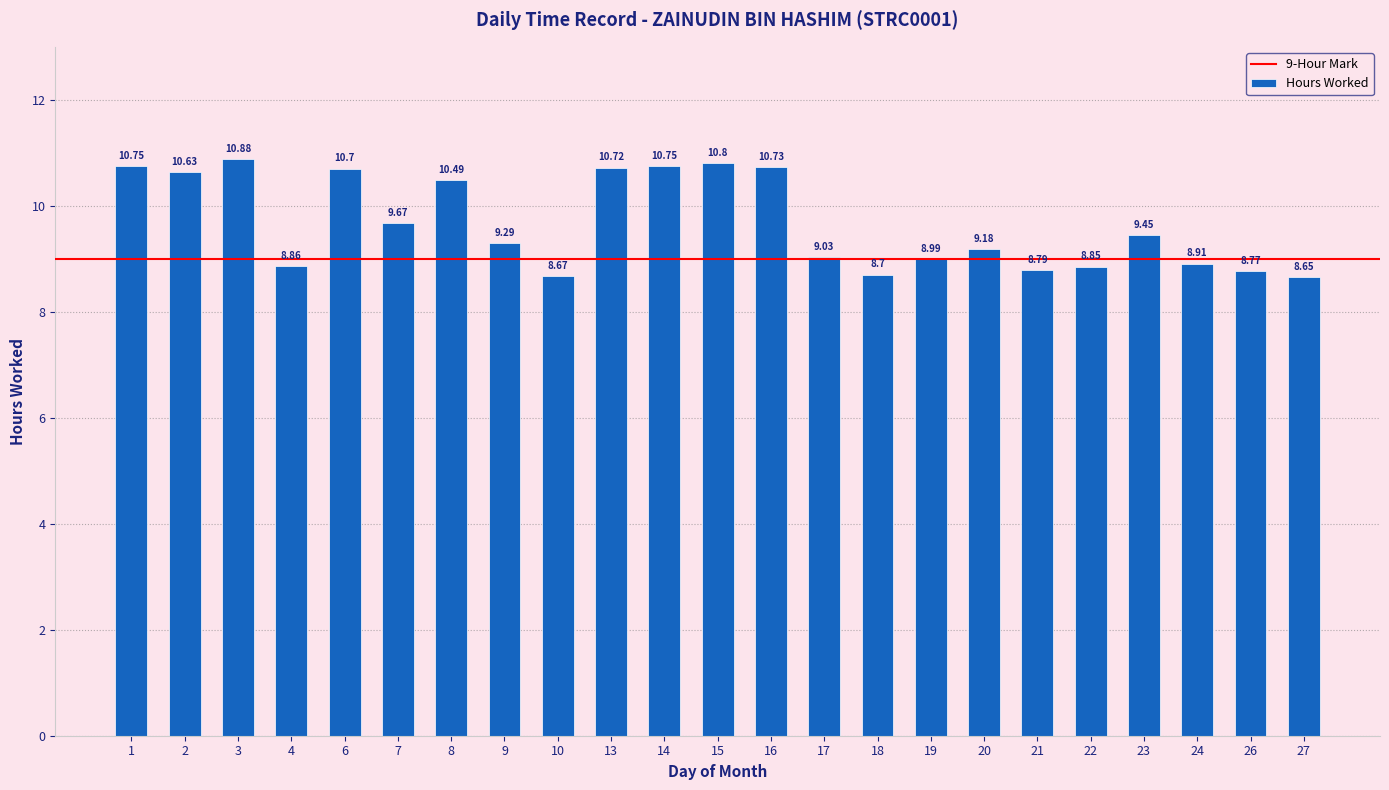

How many data points are above 9?

14